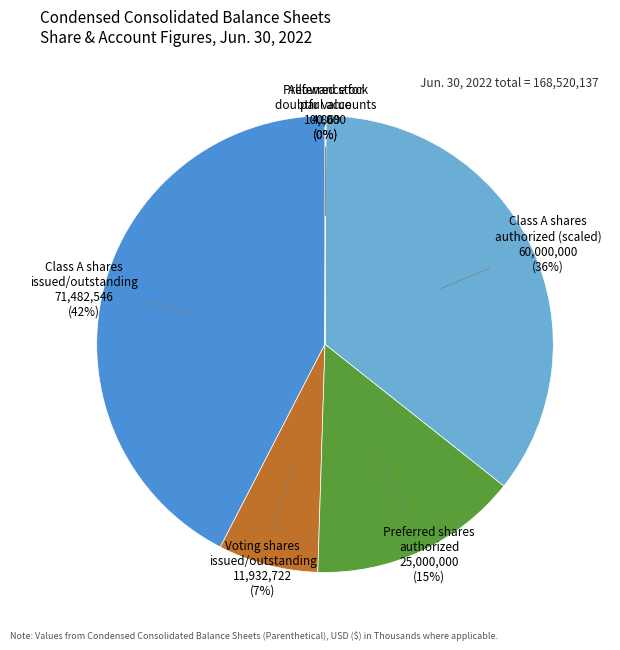

Which category has the biggest portion of the pie?

Class A shares issued/outstanding